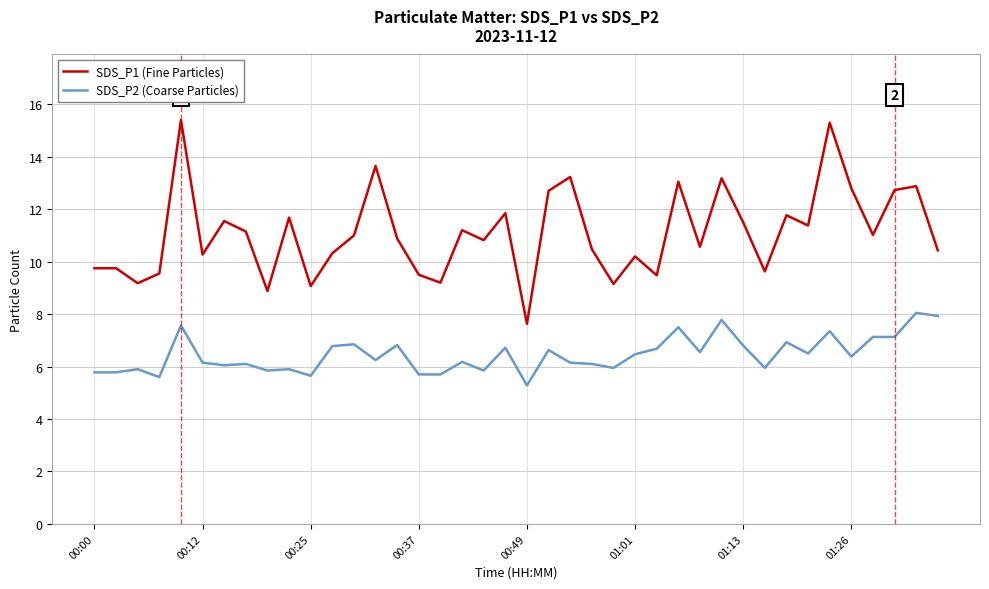

What is the smallest value displayed?

5.3